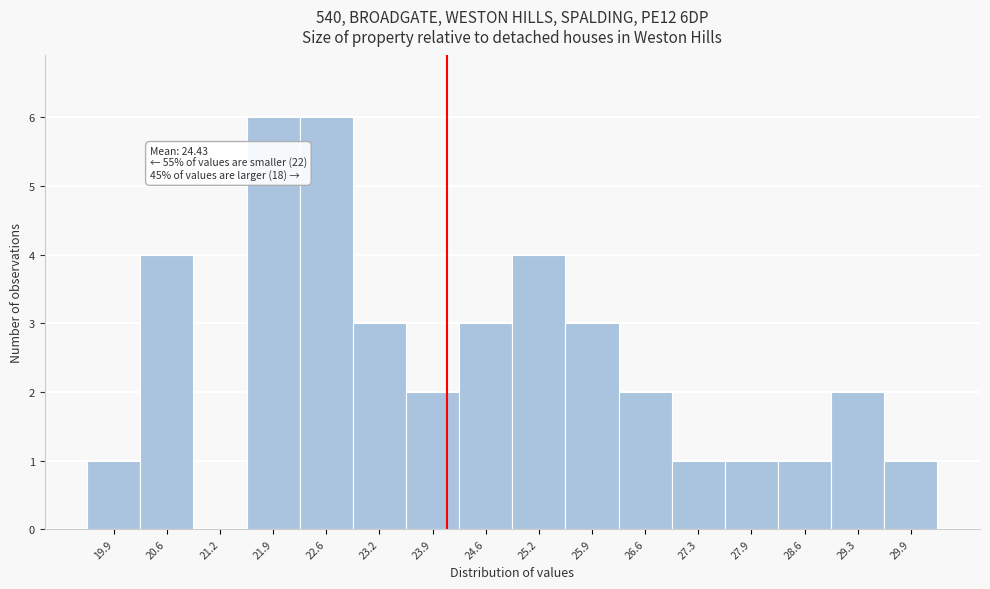

Reading left to right, extract all data points from this chart.

19.9=1	20.6=4	21.2=0	21.9=6	22.6=6	23.2=3	23.9=2	24.6=3	25.2=4	25.9=3	26.6=2	27.3=1	27.9=1	28.6=1	29.3=2	29.9=1